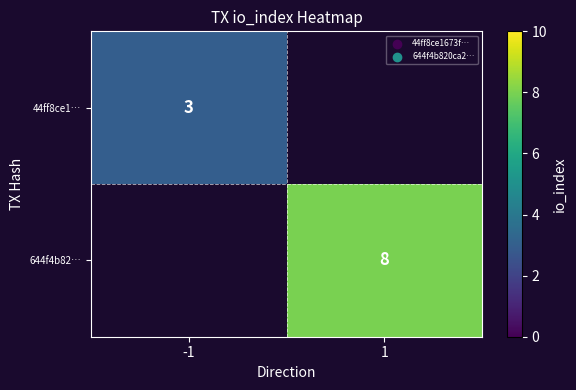

The 44ff8ce1… series shows 3 at -1. True or false?

True